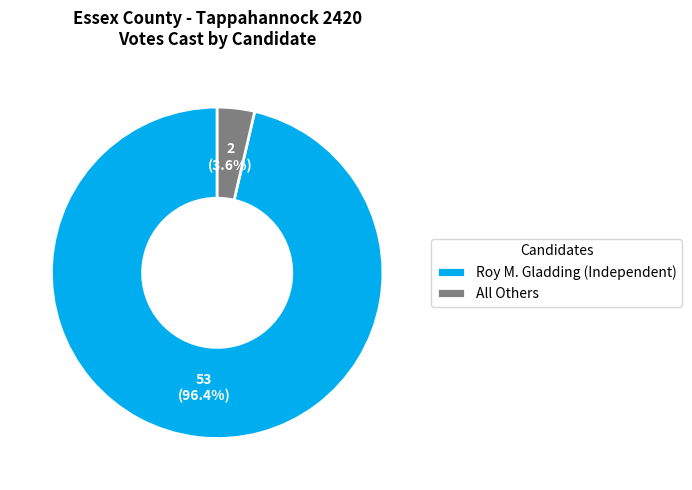

Which has a higher value, All Others or Roy M. Gladding (Independent)?

Roy M. Gladding (Independent)